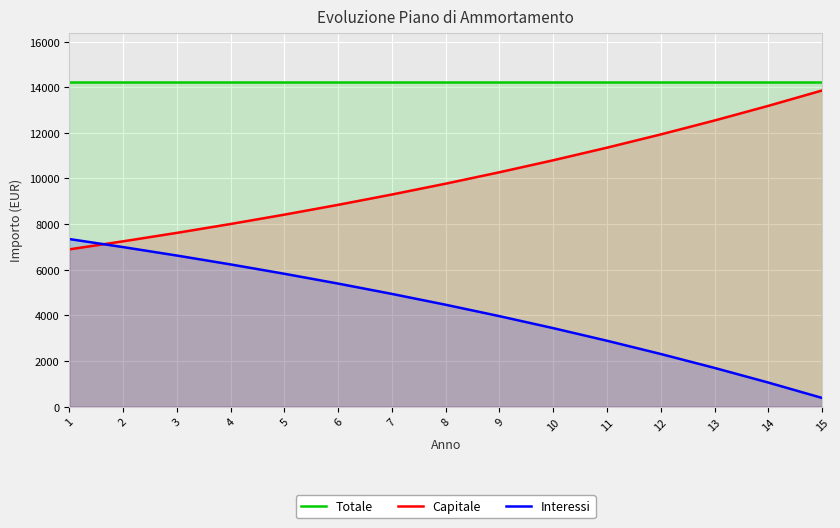

List the series in order of their overall mean, highest first.

Totale, Capitale, Interessi